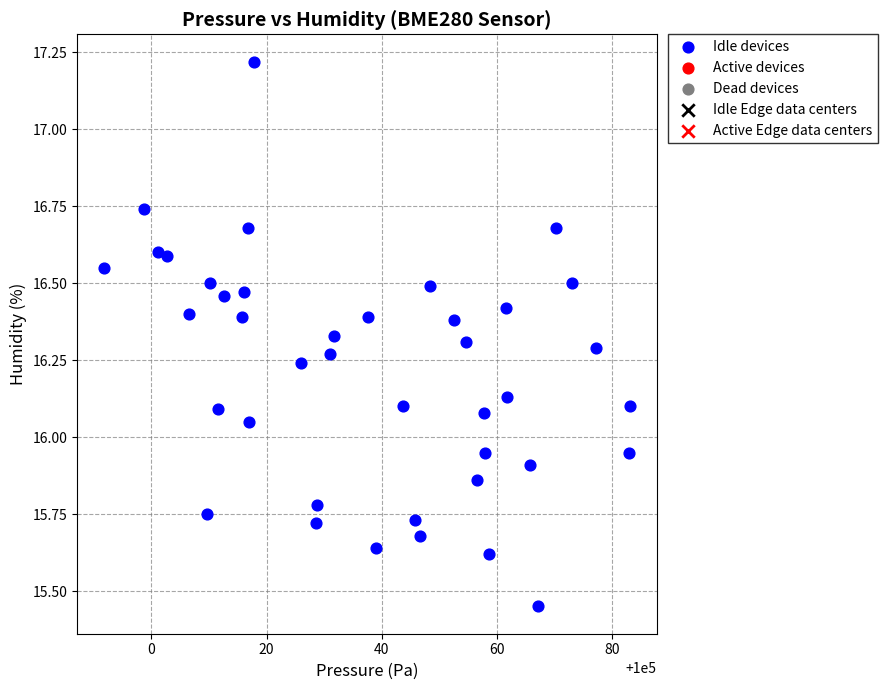

What is the range of X values (max minus min)?

91.4